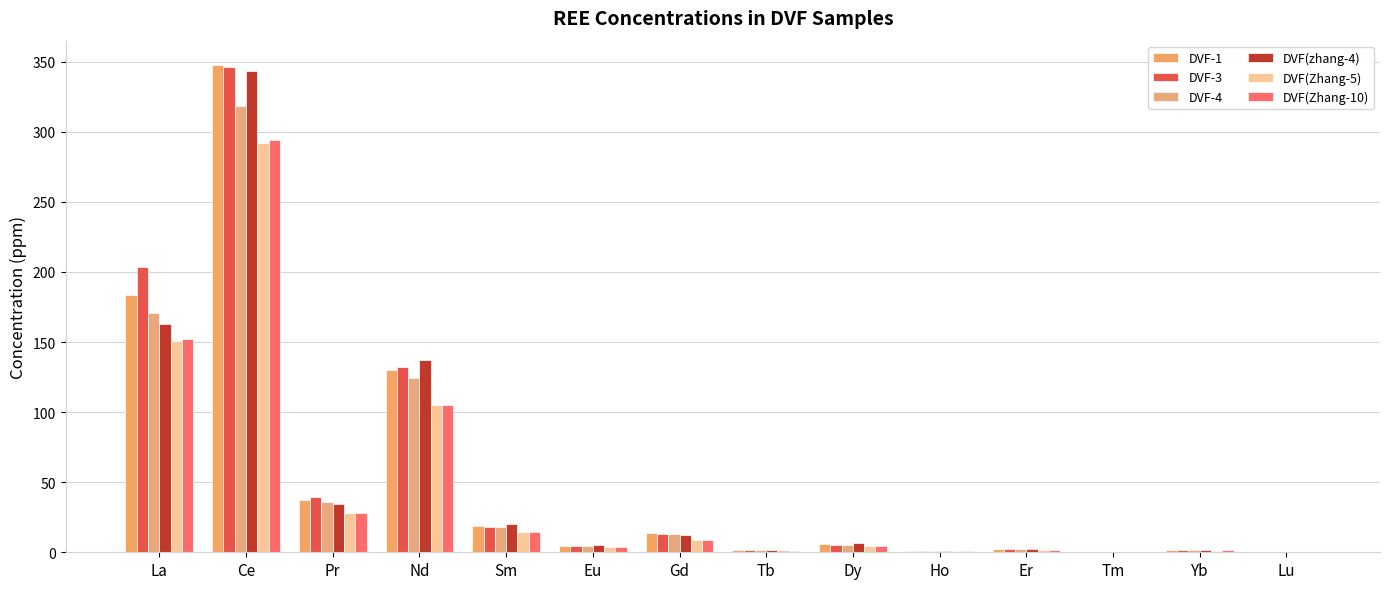

At which label is DVF-1 closest to 173?

La